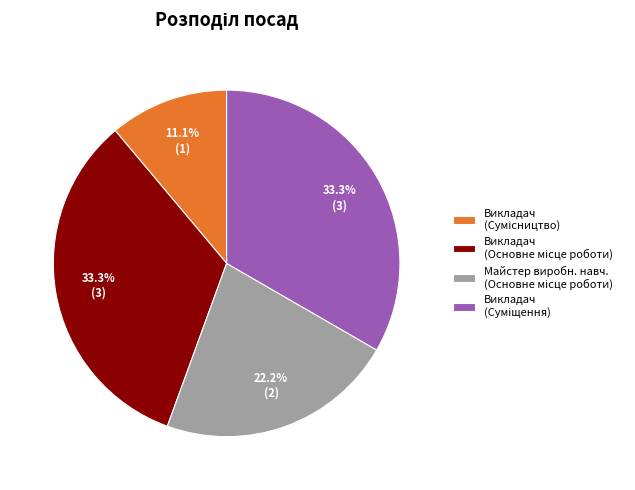

Does any single category account for the majority?

No